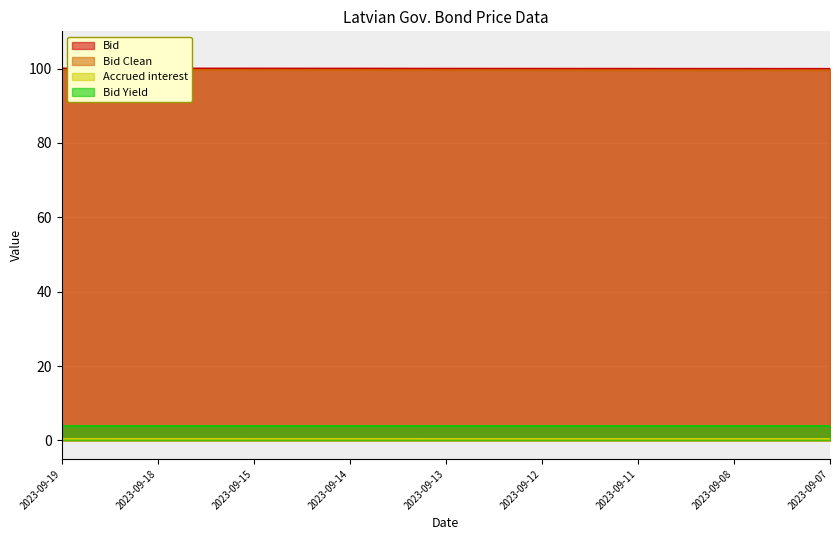

Count the number of categories in the chart.

9